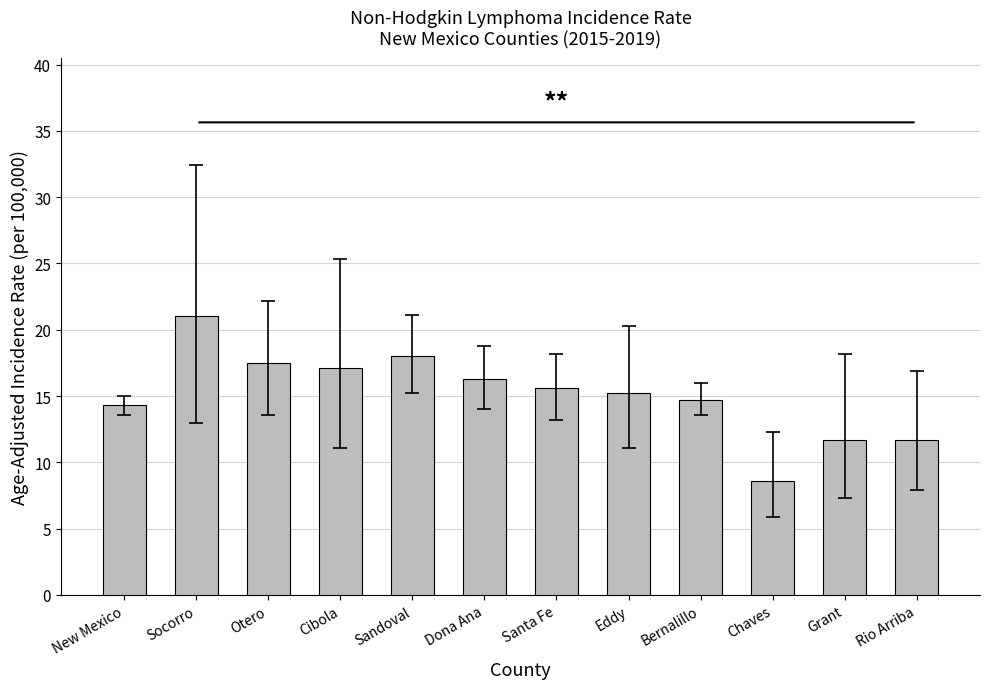

Approximately how many times larger is the value at New Mexico compared to Dona Ana?

0.9